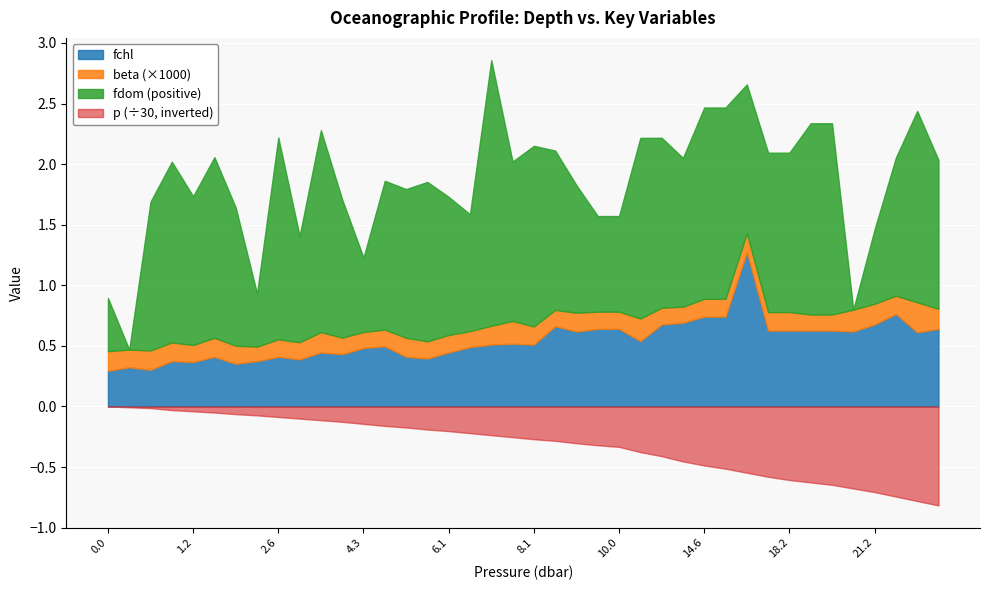

True or false: beta and fchl intersect in this chart.

False